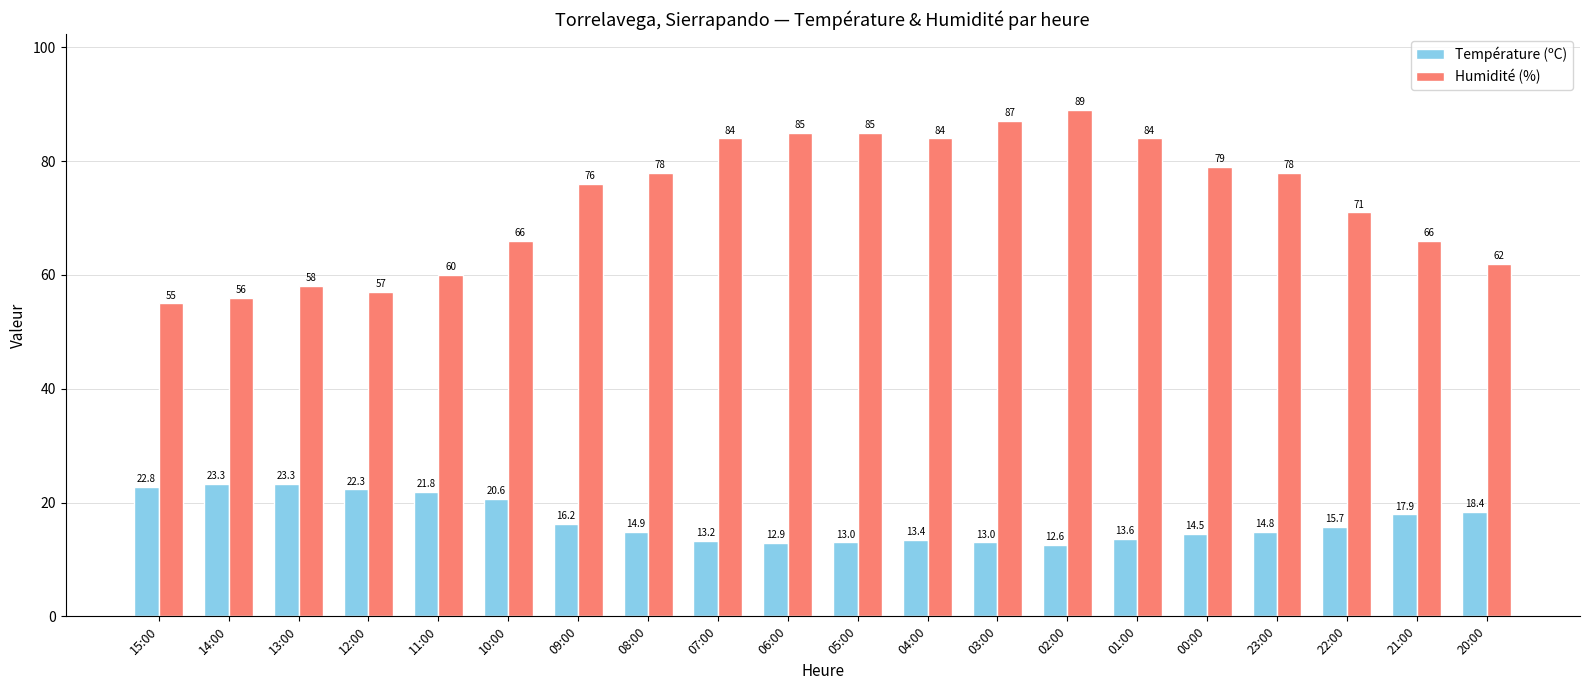

What is the label of the 9th bar from the right?

04:00